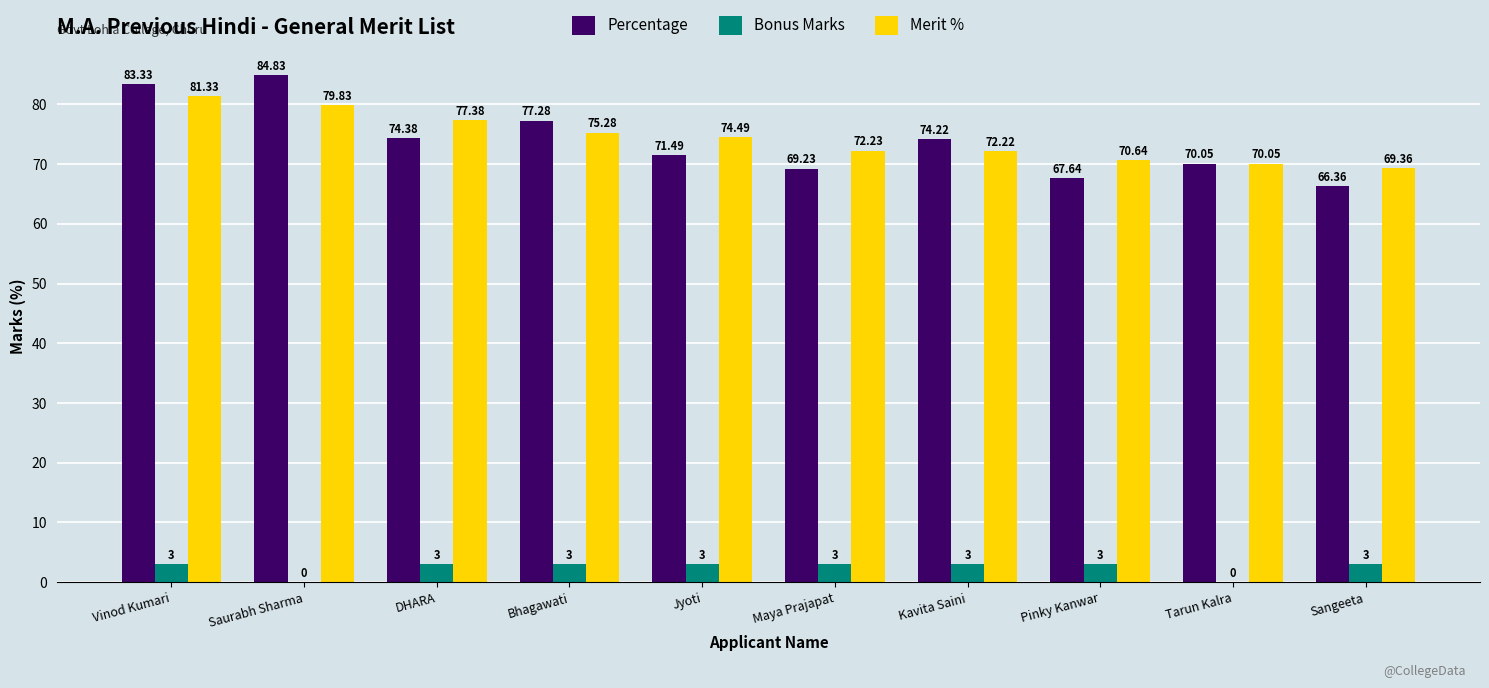

Where does the Merit % series first go above 74?

Vinod Kumari